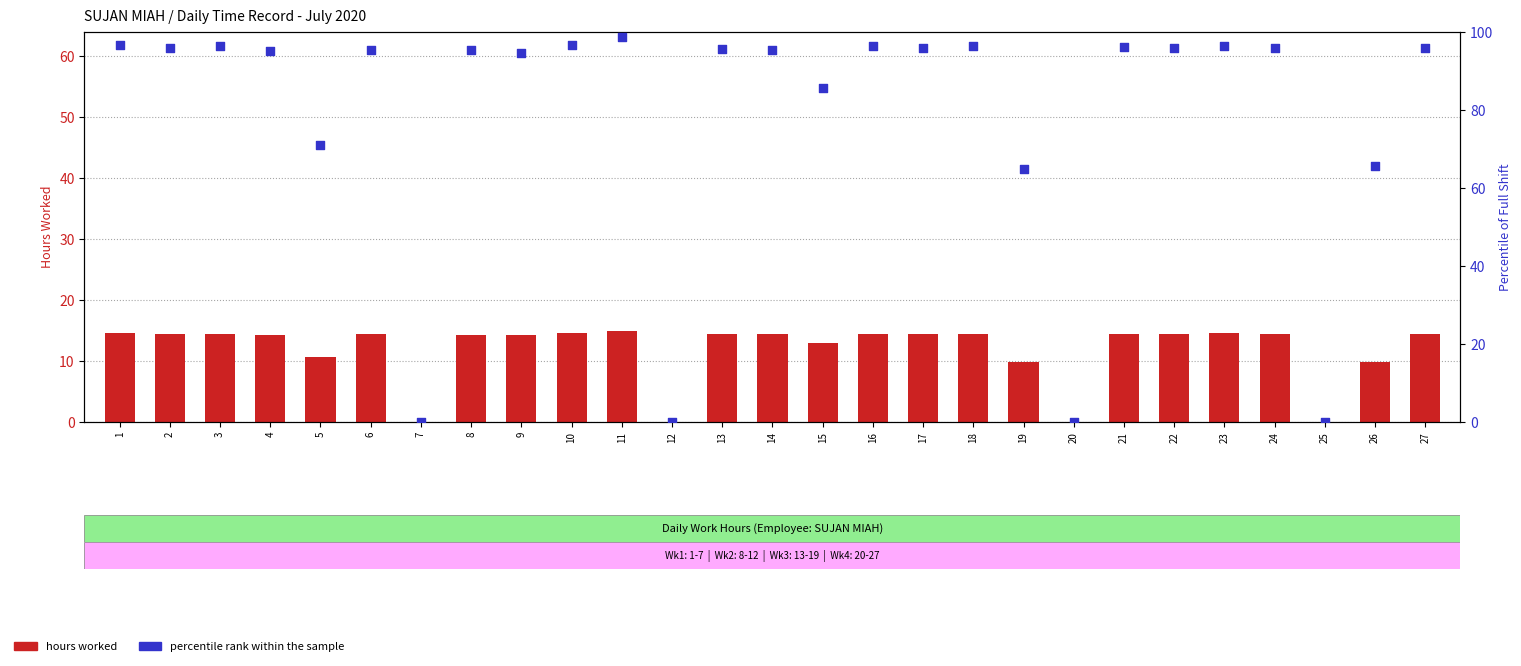

Is the value of percentile rank within the sample at 15 greater than the value of hours worked at 22?

Yes